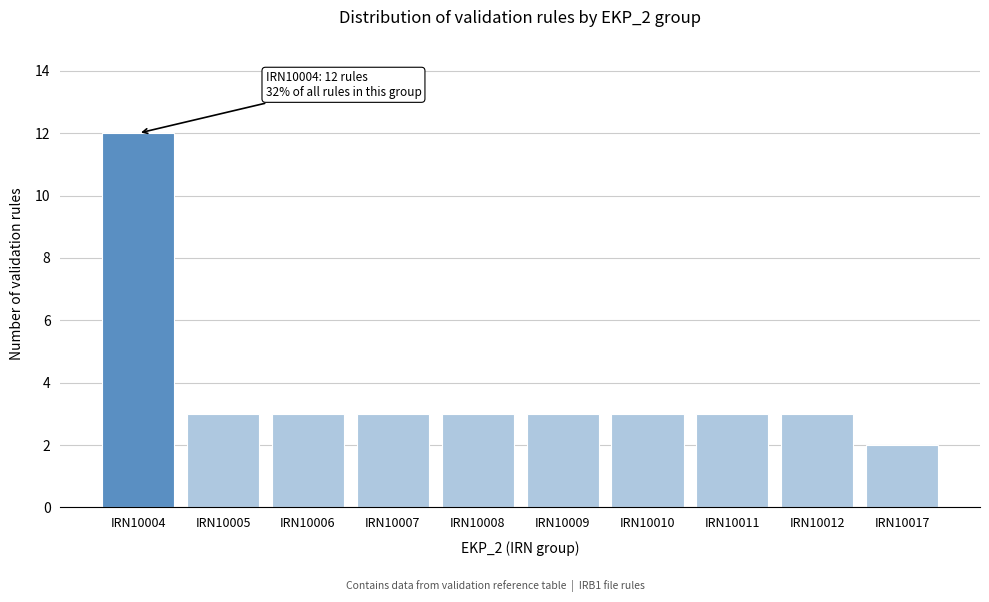

Reading left to right, list all the values displayed in this chart.

12	3	3	3	3	3	3	3	3	2